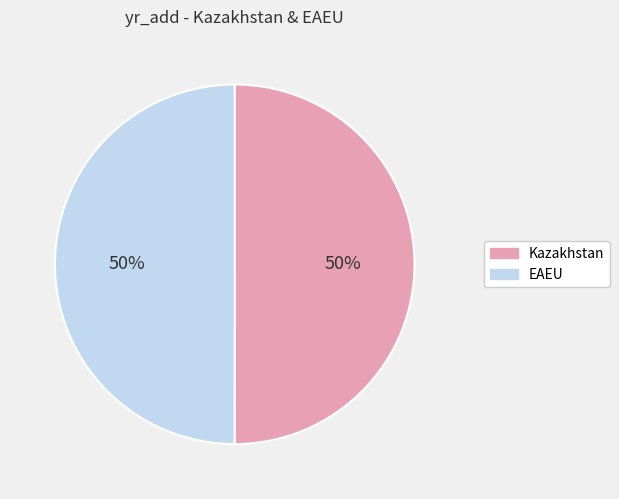

Combined, do EAEU and Kazakhstan account for over 50%?

Yes